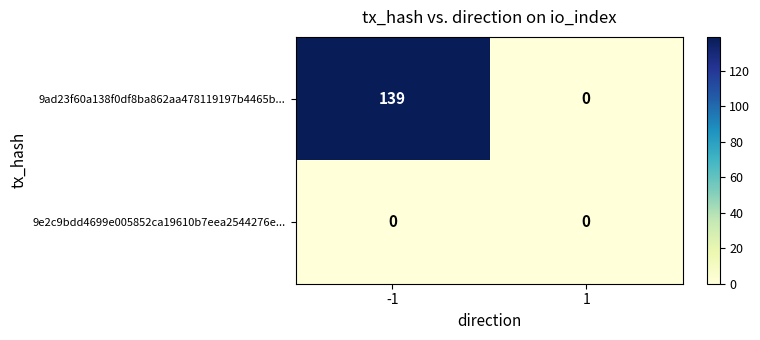

What is the approximate value of 9ad23f60a138f0df8ba862aa478119197b4465b... at -1, to the nearest 5?

140